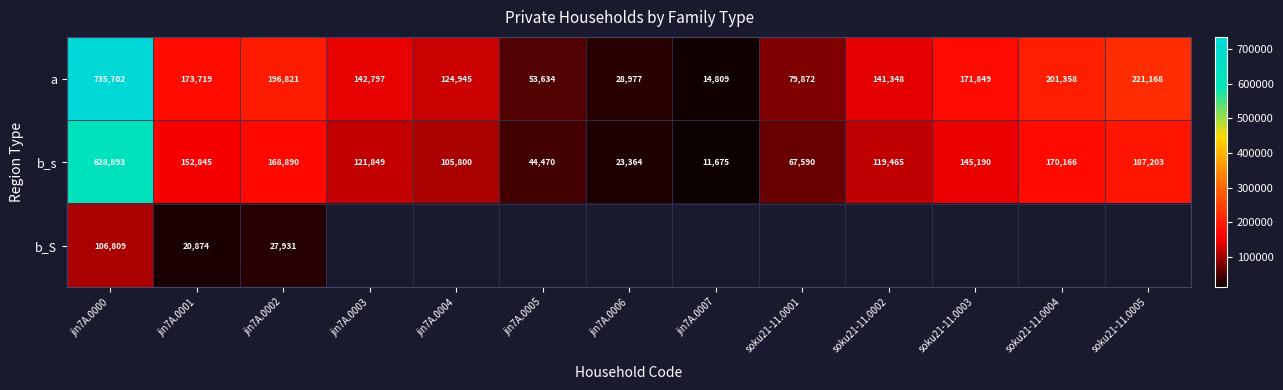

What is the difference between the maximum and minimum values in the a series?

720893